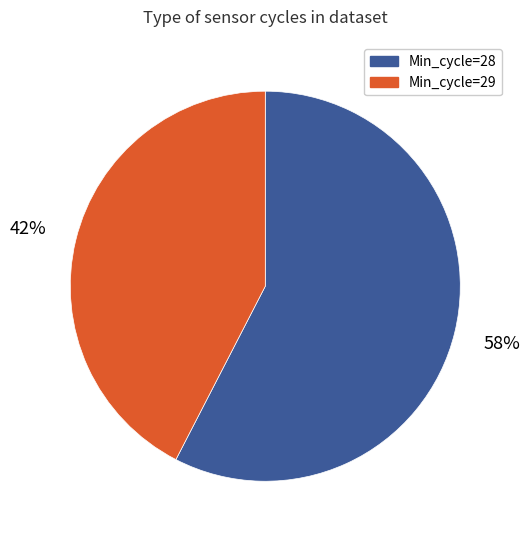

To the nearest percent, what is the average slice percentage?

50%